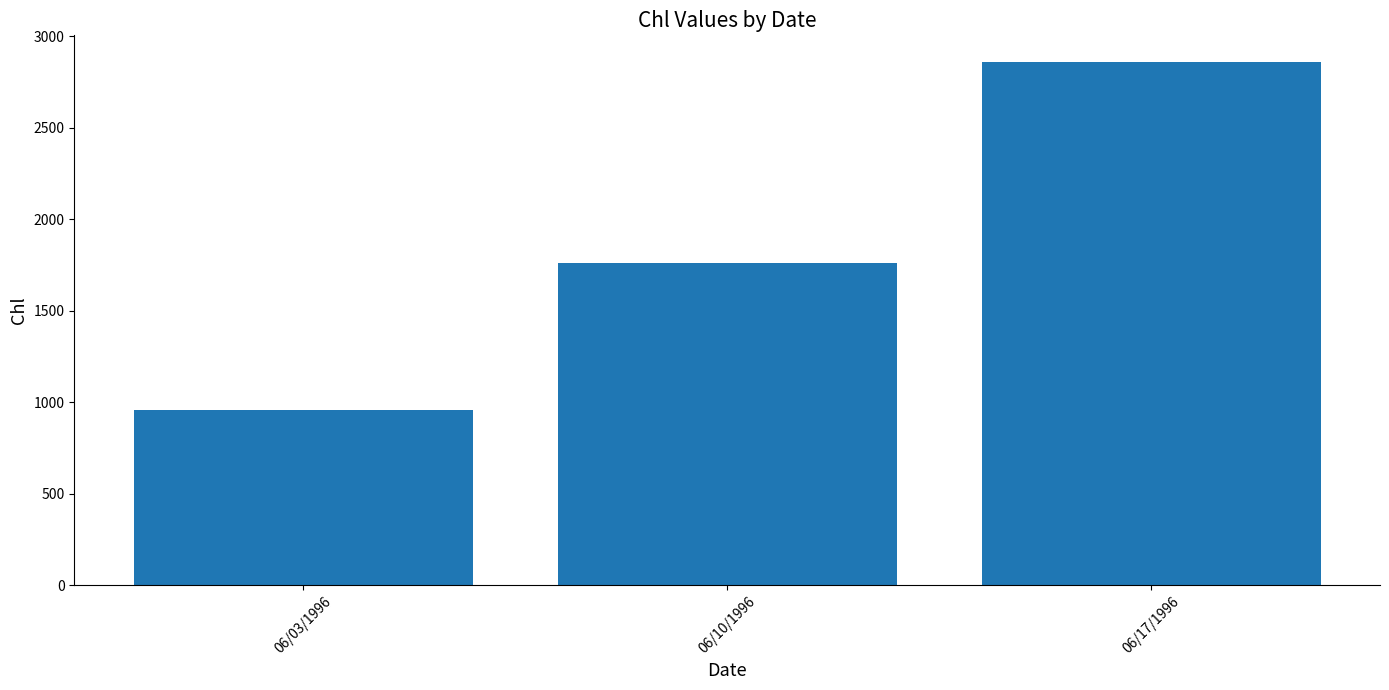

Read the value at 06/17/1996.

2862